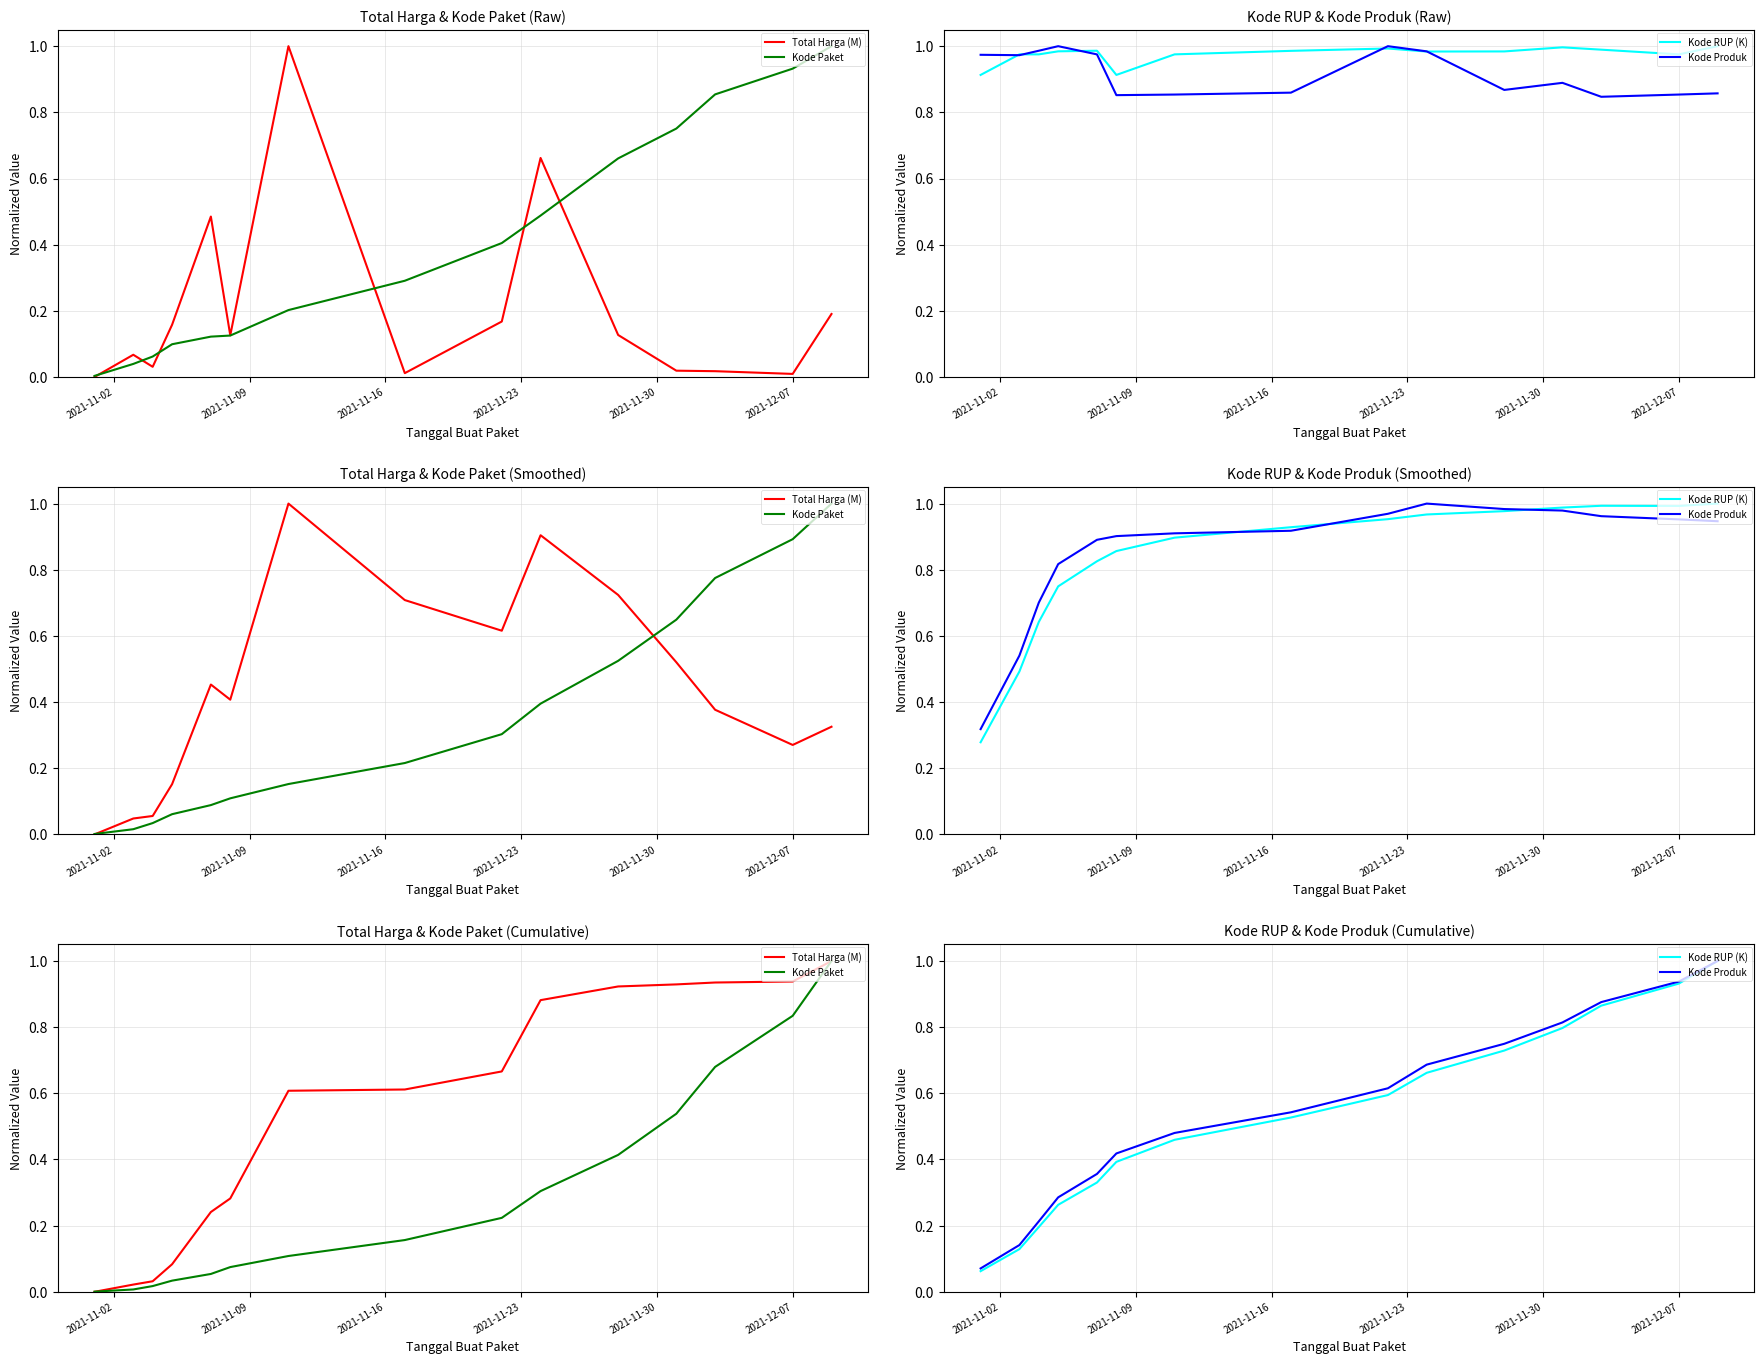

What is the difference between the second highest and minimum values in the Kode Produk series?

0.9